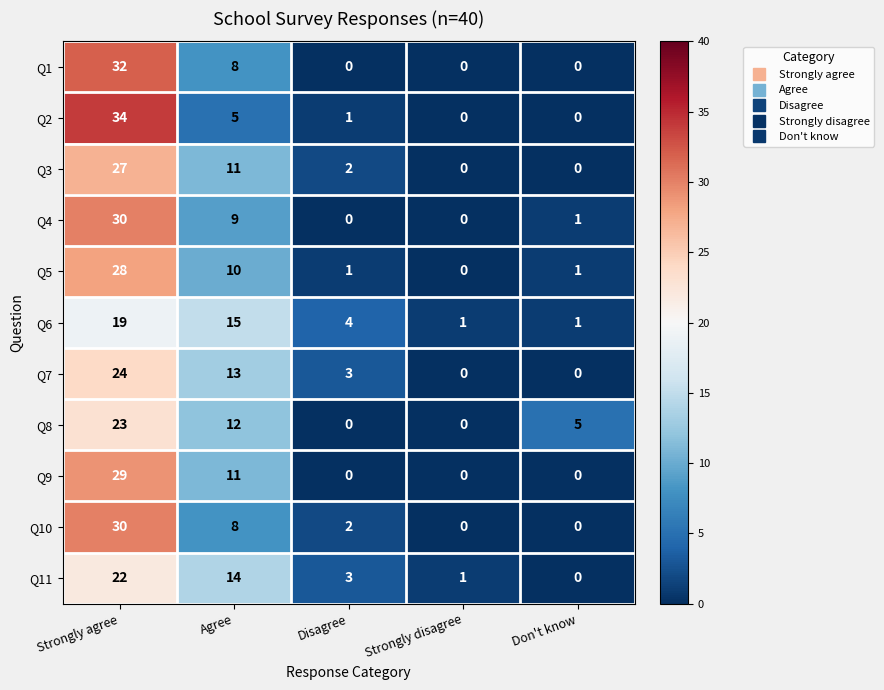

What is the spread (max minus min) of values at Disagree?

4